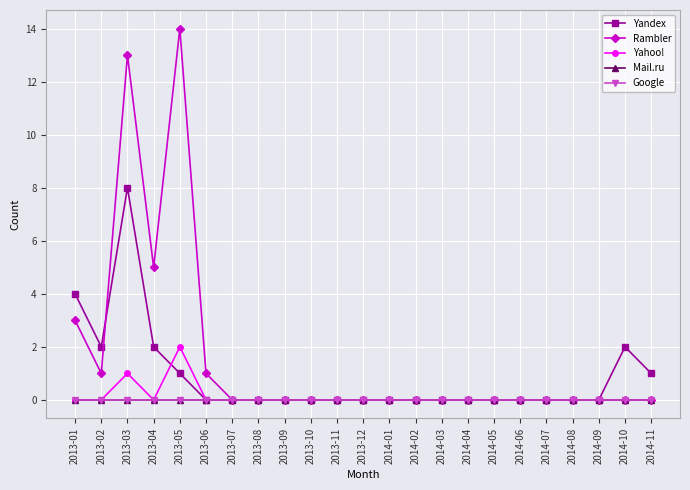

How many interior local valleys does the Rambler series have?

2